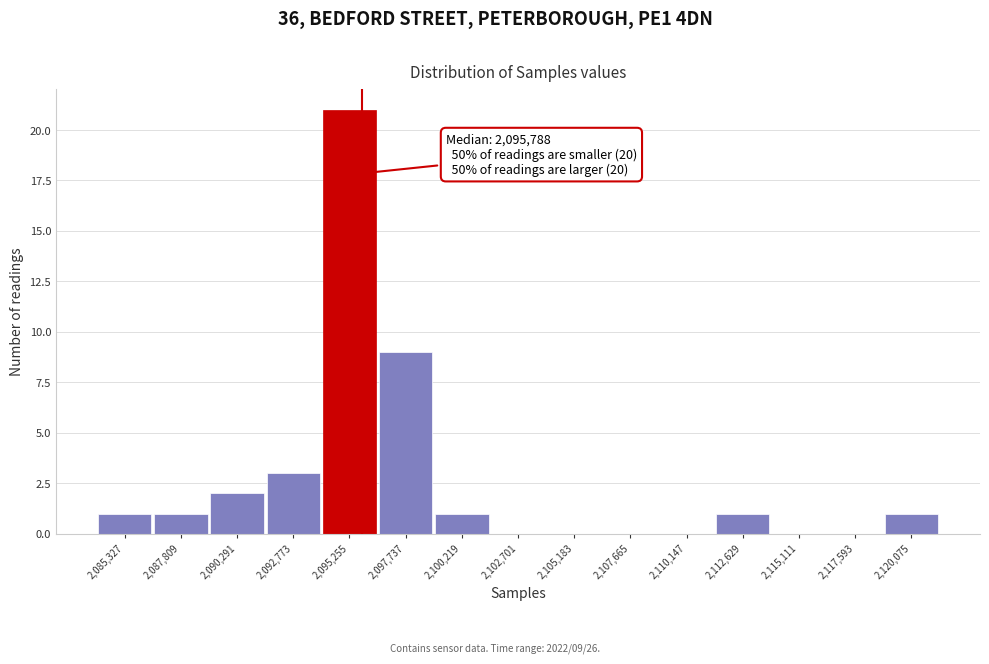

Which range on the x-axis has the tallest bar?

2094000 to 2096500